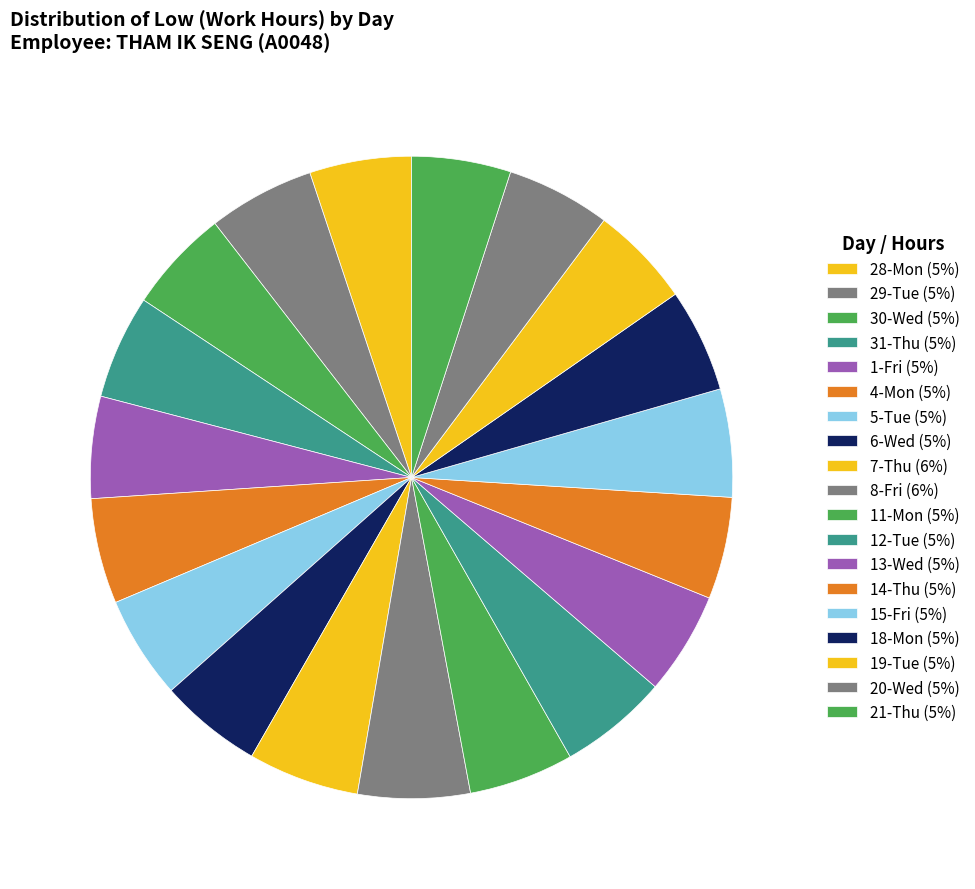

True or false: 6-Wed accounts for 5% of the total.

True